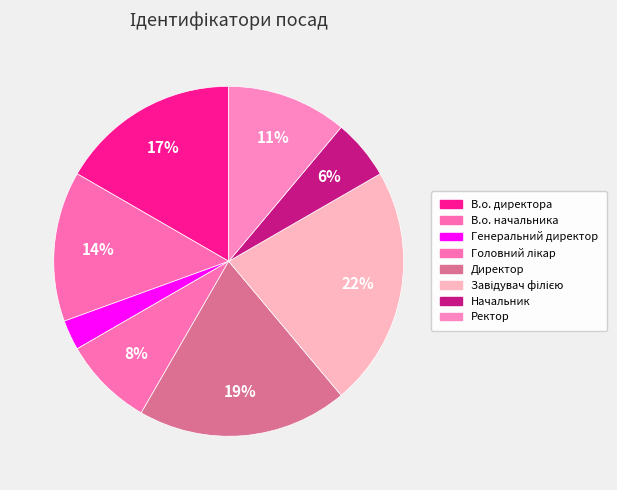

Is the sum of Директор and Генеральний директор greater than half?

No